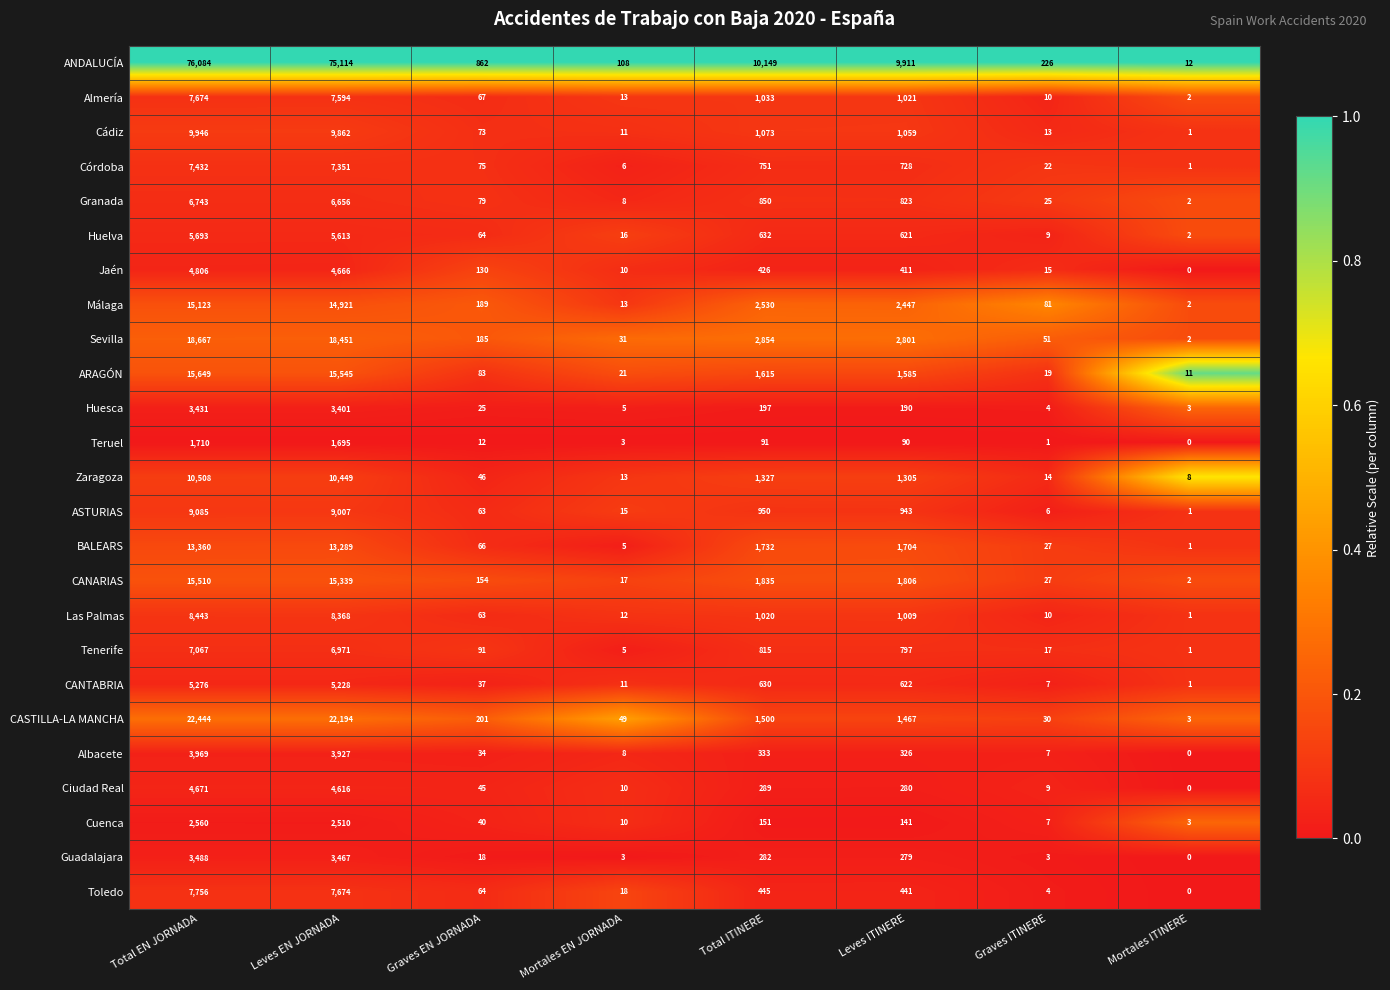

Between Leves EN JORNADA and Graves ITINERE, which series saw the biggest shift?

ANDALUCÍA